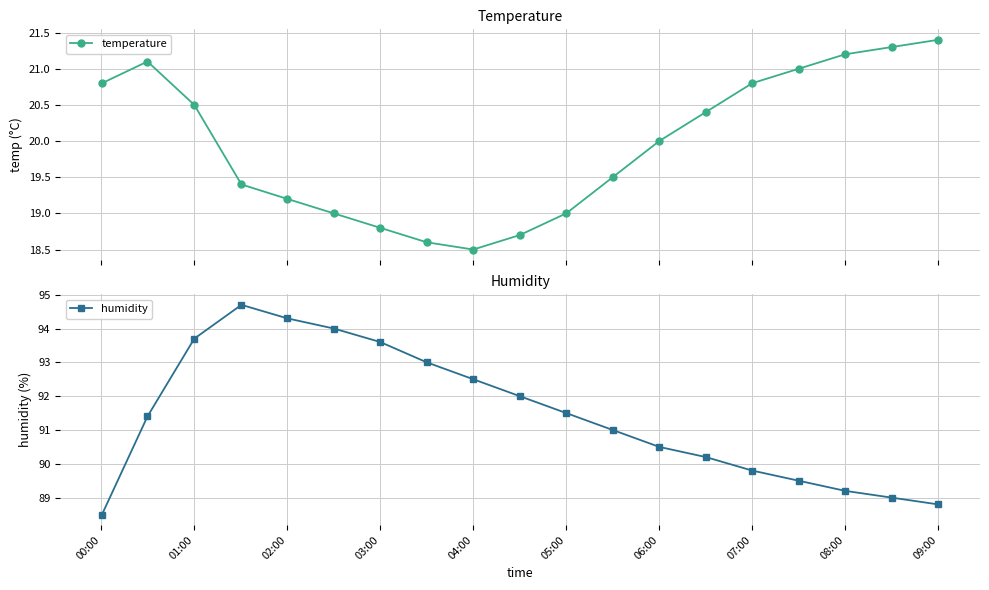

What is the value of the temperature point at the 18th from the left?

21.3